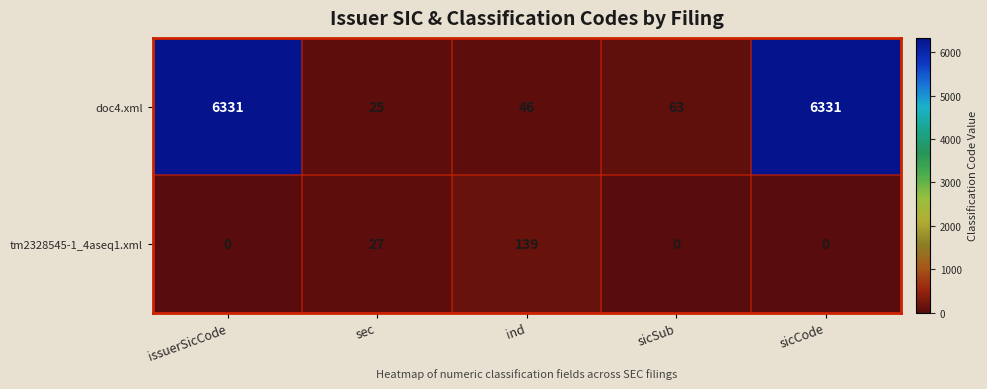

At which label is doc4.xml closest to 3178?

sicSub